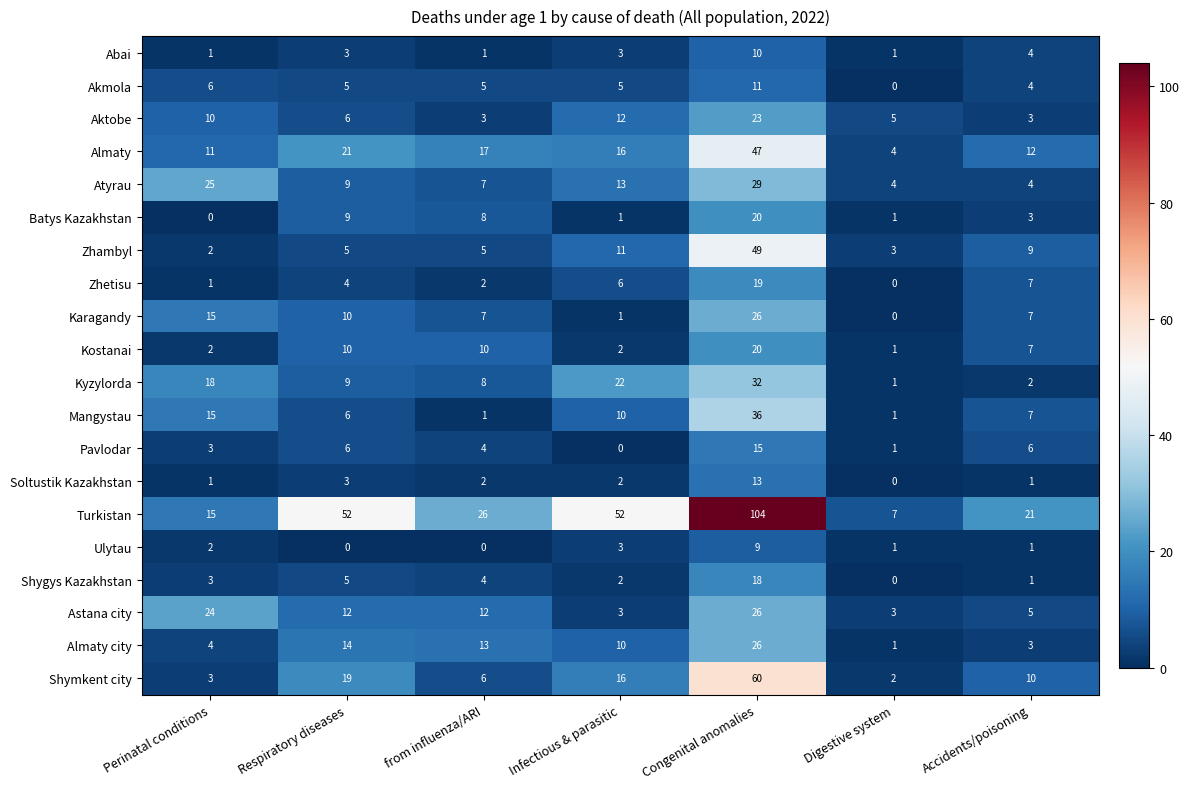

Where is Ulytau nearest to the value 4?

Infectious & parasitic